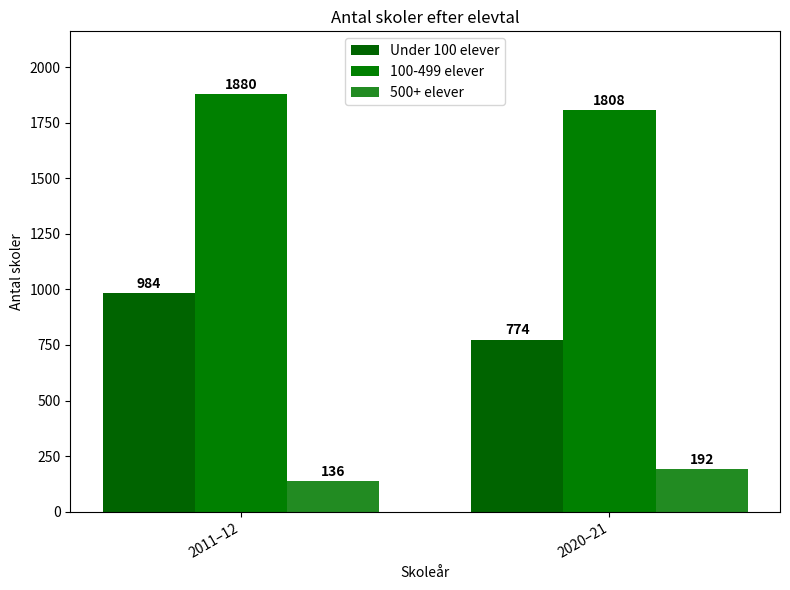

What position from the left is 2011–12?

1